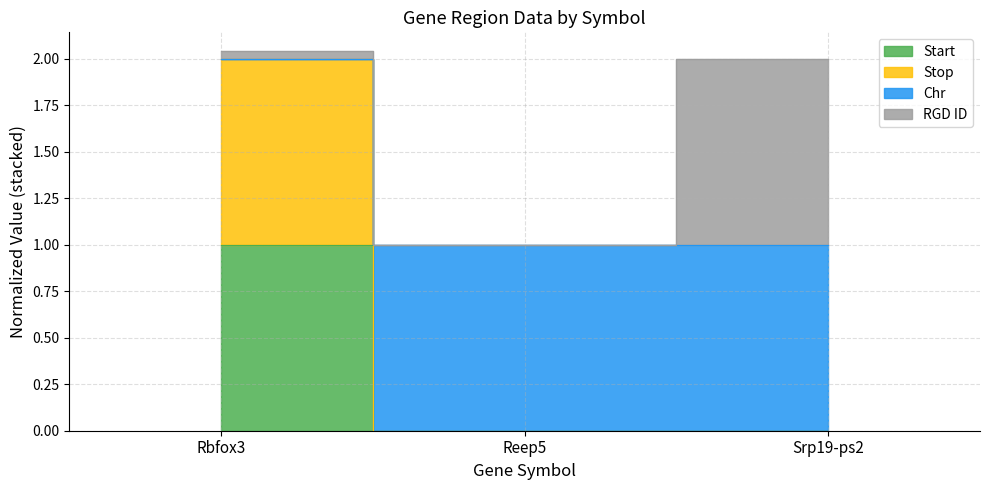

Is the value of Start at Rbfox3 greater than the value of Stop at Reep5?

No